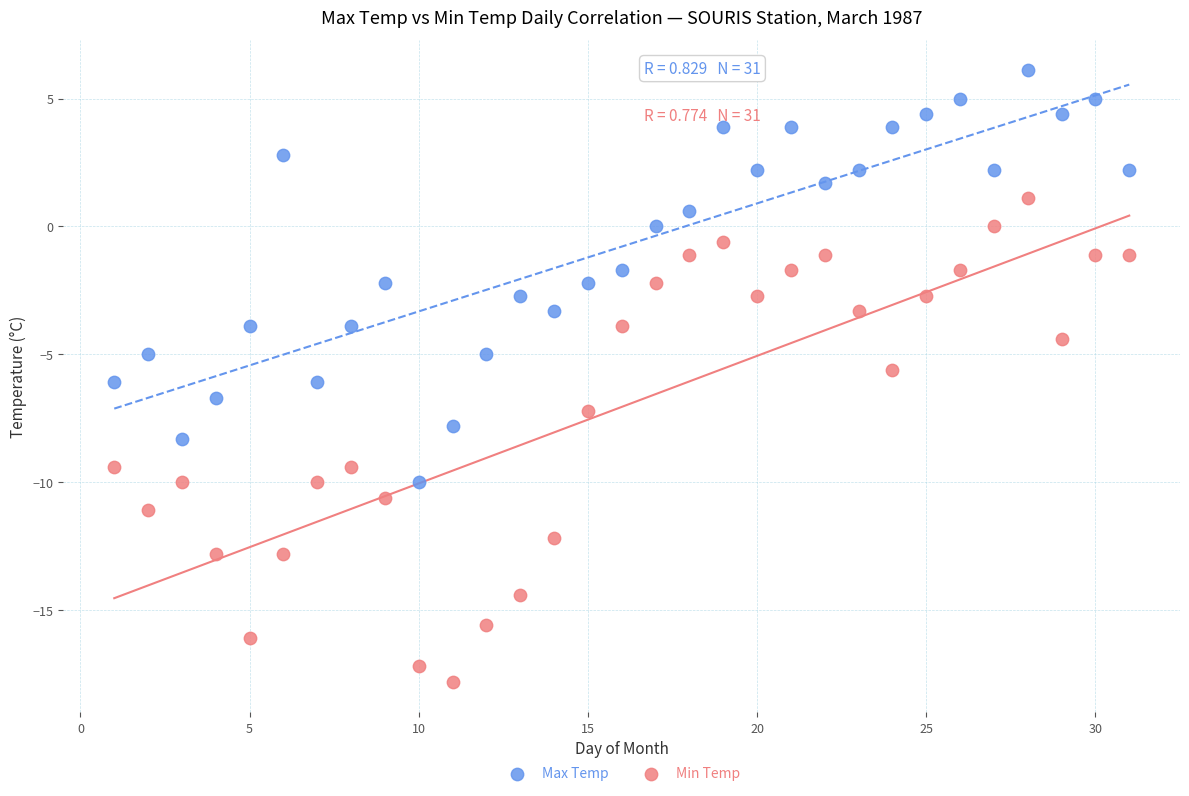

What is the X range (max minus min) for the scatter plot?

30.0